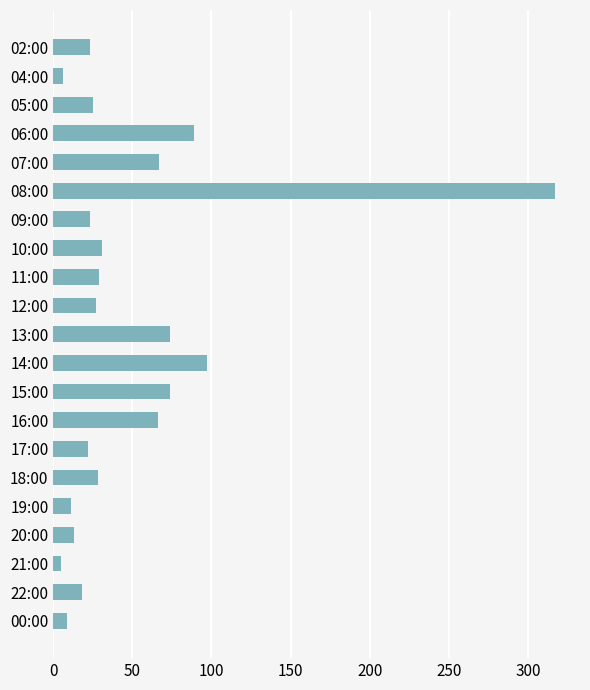

What is the label of the 18th bar from the bottom?

06:00